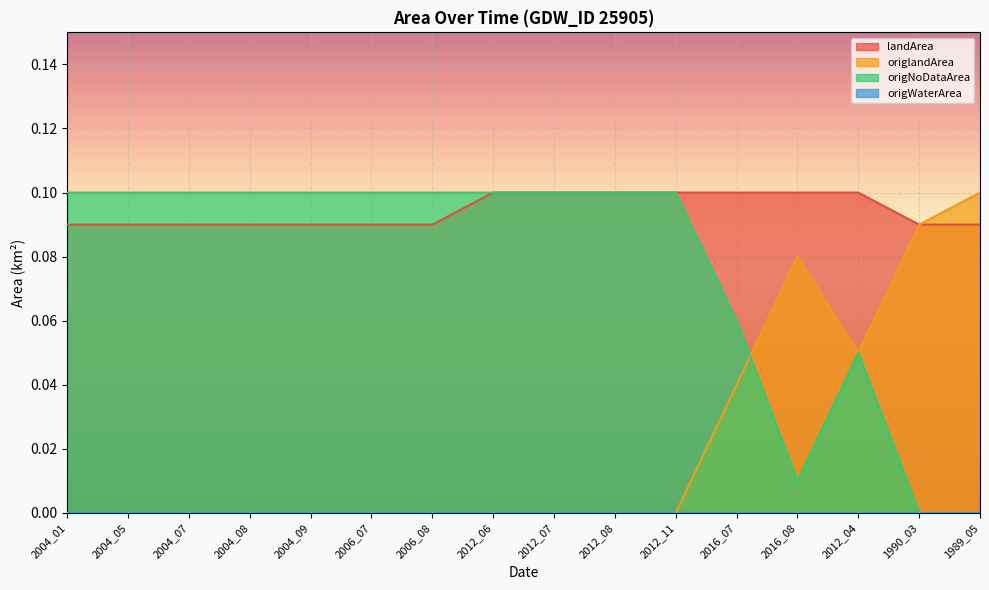

Reading left to right, what are all the values shown in this chart?

landArea: 2004_01=0.1	2004_05=0.1	2004_07=0.1	2004_08=0.1	2004_09=0.1	2006_07=0.1	2006_08=0.1	2012_06=0.1	2012_07=0.1	2012_08=0.1	2012_11=0.1	2016_07=0.1	2016_08=0.1	2012_04=0.1	1990_03=0.1	1989_05=0.1
origlandArea: 2004_01=0.0	2004_05=0.0	2004_07=0.0	2004_08=0.0	2004_09=0.0	2006_07=0.0	2006_08=0.0	2012_06=0.0	2012_07=0.0	2012_08=0.0	2012_11=0.0	2016_07=0.0	2016_08=0.1	2012_04=0.1	1990_03=0.1	1989_05=0.1
origNoDataArea: 2004_01=0.1	2004_05=0.1	2004_07=0.1	2004_08=0.1	2004_09=0.1	2006_07=0.1	2006_08=0.1	2012_06=0.1	2012_07=0.1	2012_08=0.1	2012_11=0.1	2016_07=0.1	2016_08=0.0	2012_04=0.1	1990_03=0.0	1989_05=0.0